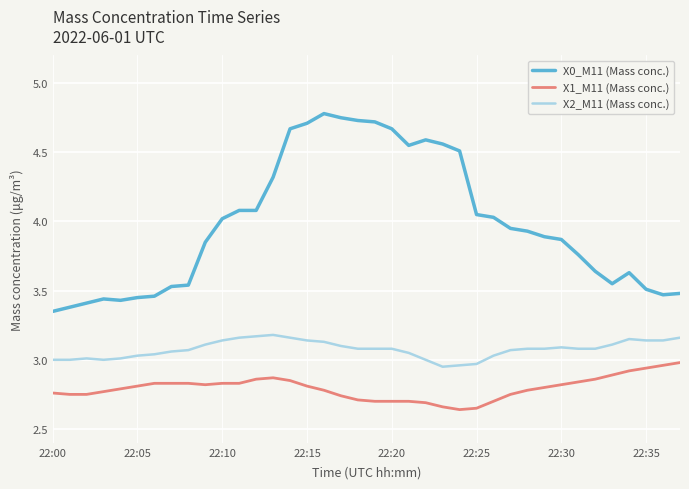

Rank the series by their maximum value, from lowest to highest.

X1_M11 (Mass conc.), X2_M11 (Mass conc.), X0_M11 (Mass conc.)